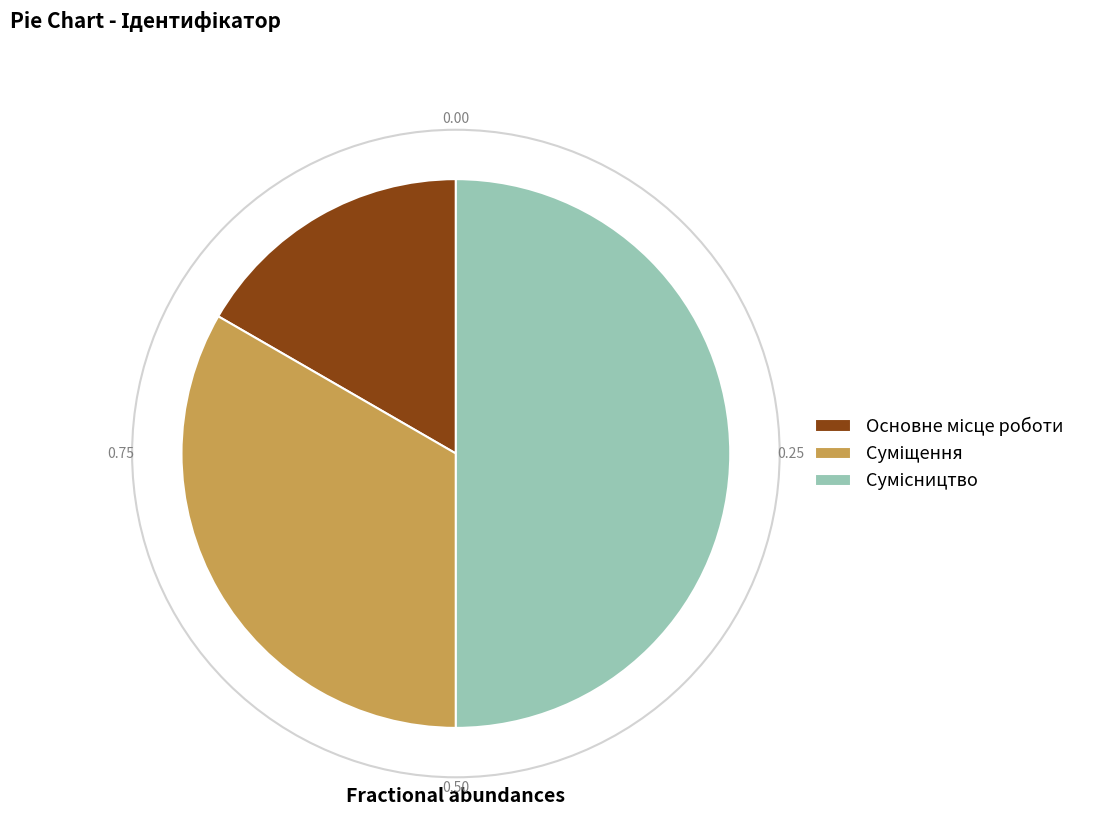

What is the ratio of the value at Суміщення to the value at Сумісництво?

0.7